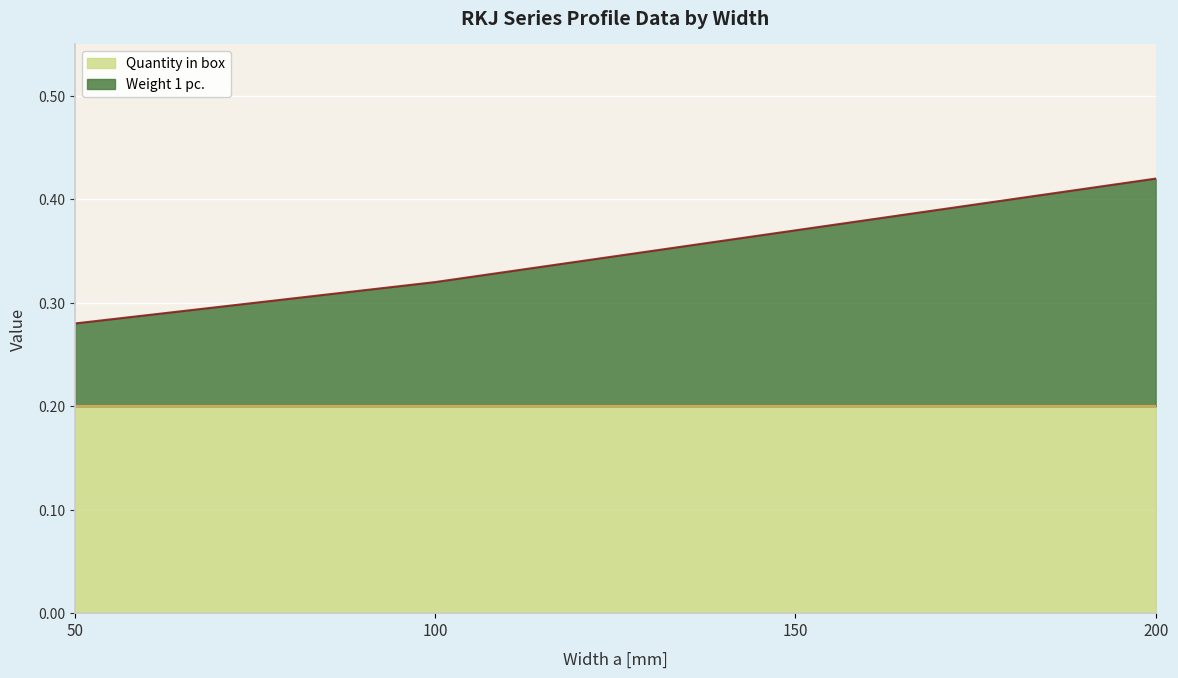

List the labels in order of value, smallest first.

50, 100, 150, 200